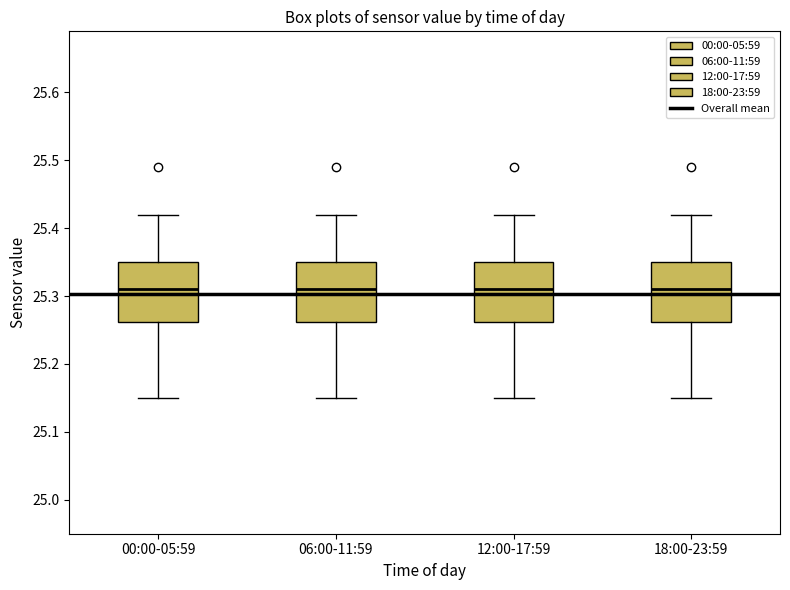

Reading left to right, read every box against the y-axis: the position of its median line, the range the box covers, and the ends of its whiskers. The values are not printed on the chart, so give them approximately, as read against the axis.

00:00-05:59: median 25.31, box 25.26 to 25.35, whiskers 25.15 to 25.42
06:00-11:59: median 25.31, box 25.26 to 25.35, whiskers 25.15 to 25.42
12:00-17:59: median 25.31, box 25.26 to 25.35, whiskers 25.15 to 25.42
18:00-23:59: median 25.31, box 25.26 to 25.35, whiskers 25.15 to 25.42